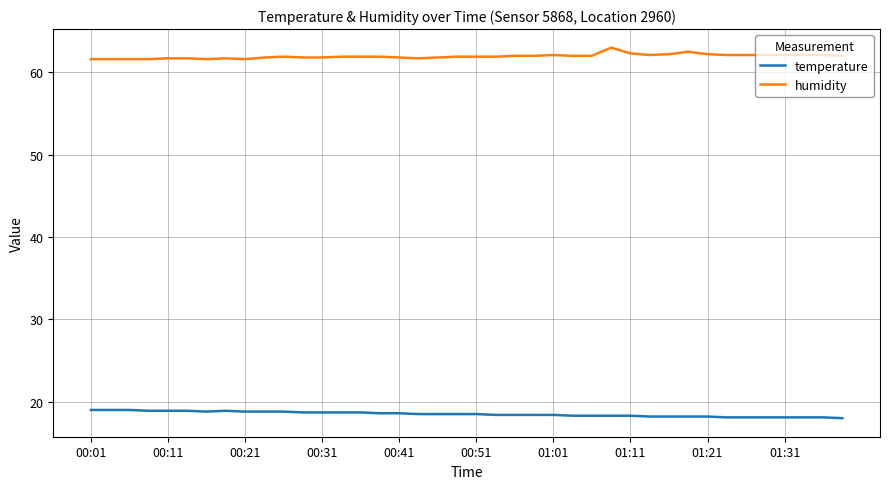

Rank the series by their average value, from lowest to highest.

temperature, humidity